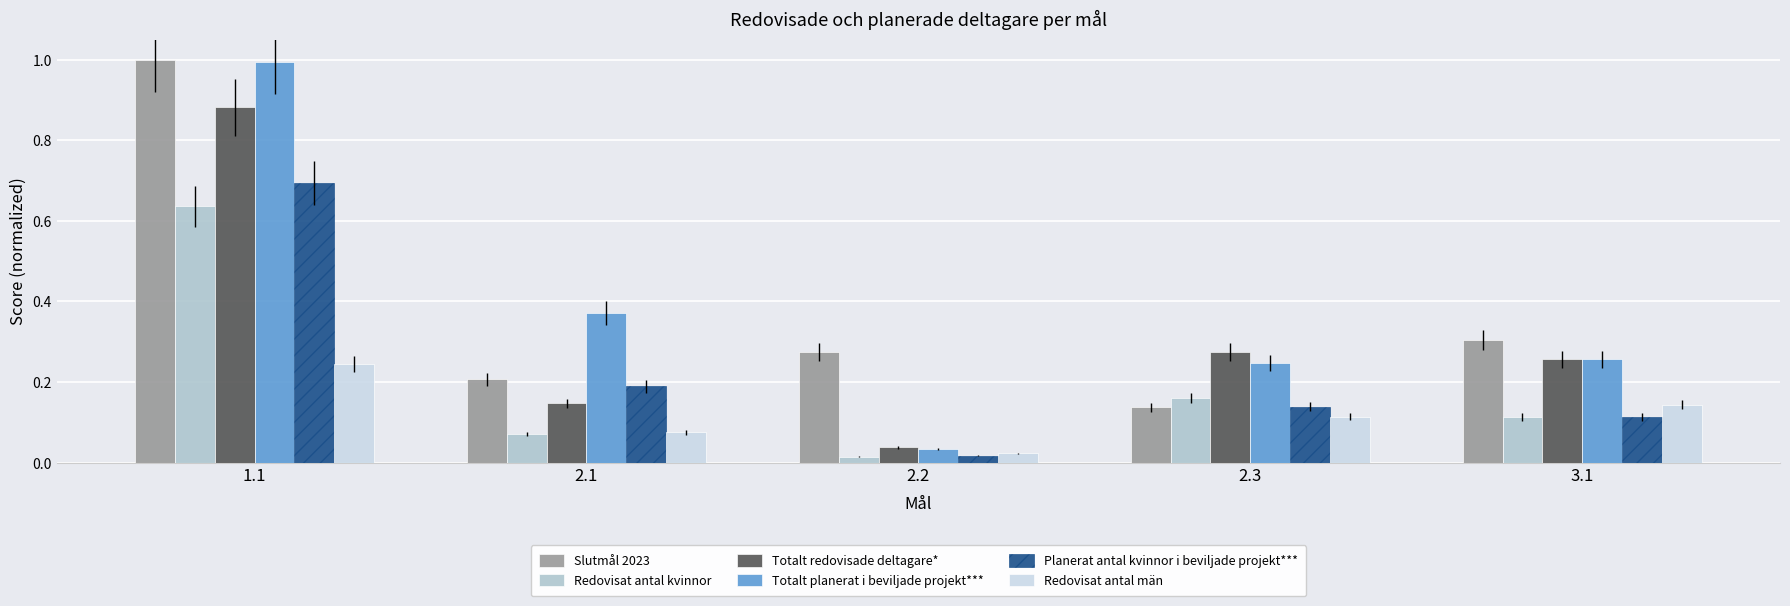

At how many categories does at least one series exceed 0?

5